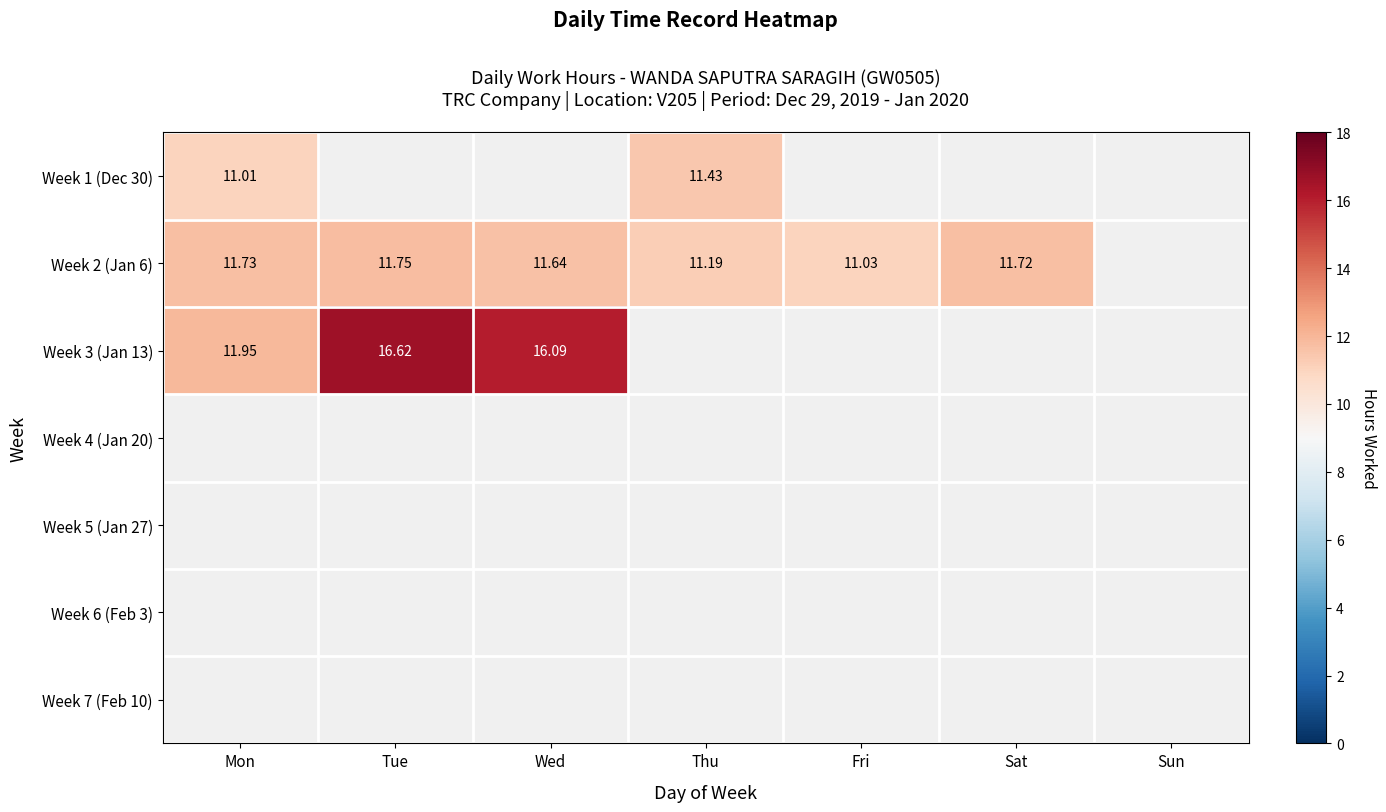

Between Sat and Tue, which is larger?

Tue